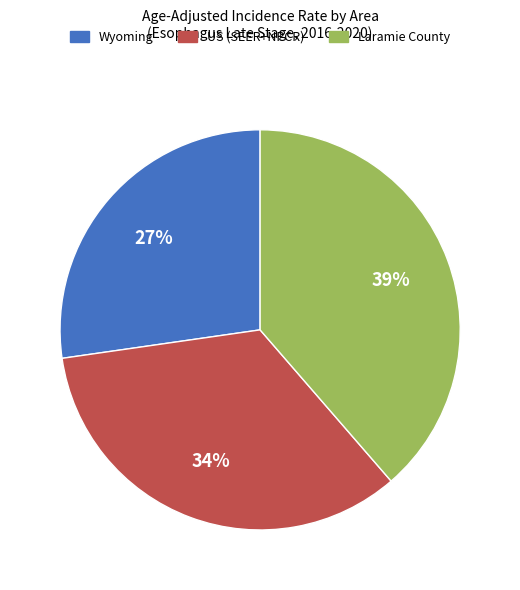

Is it true that Laramie County is 29% of the pie?

False